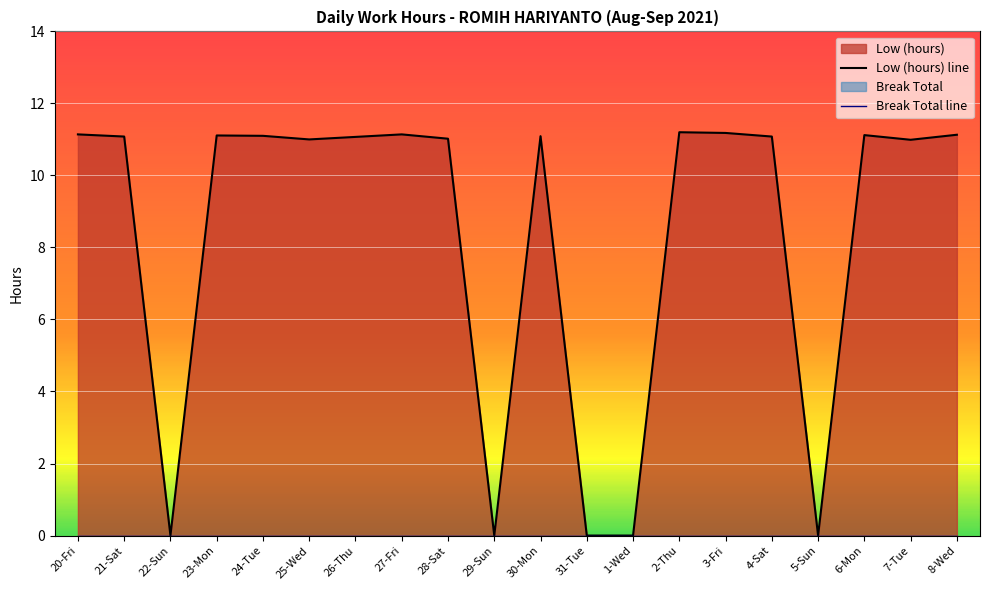

How many lines are shown in the chart?

2